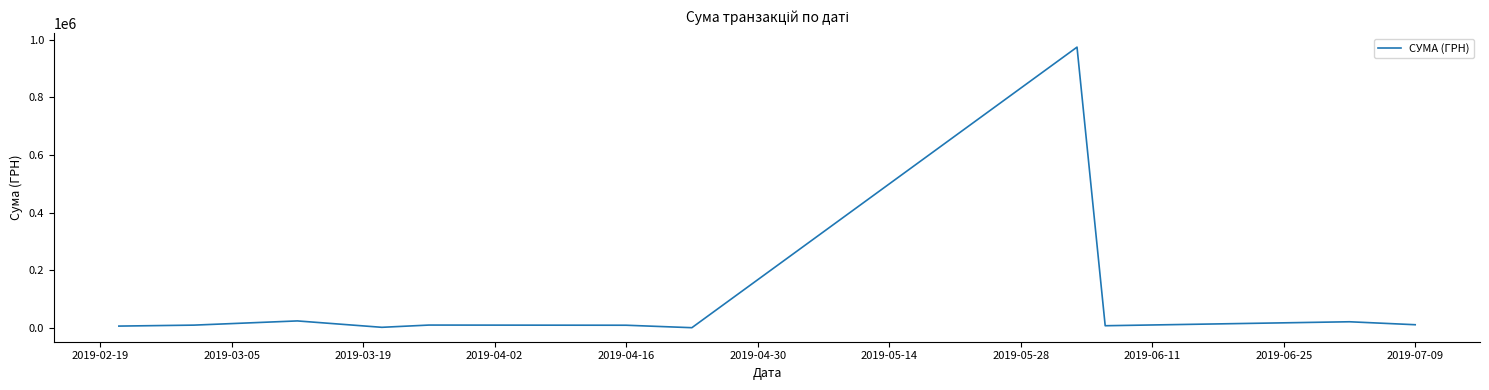

What is the difference between the maximum and minimum values?

973840.5